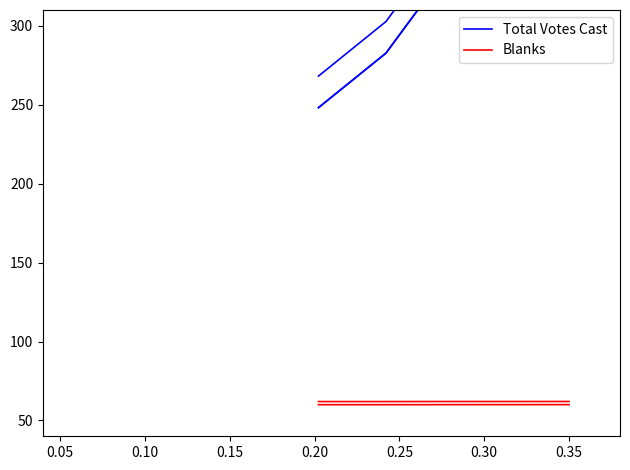

List the series in order of their peak value, lowest first.

Blanks, Total Votes Cast